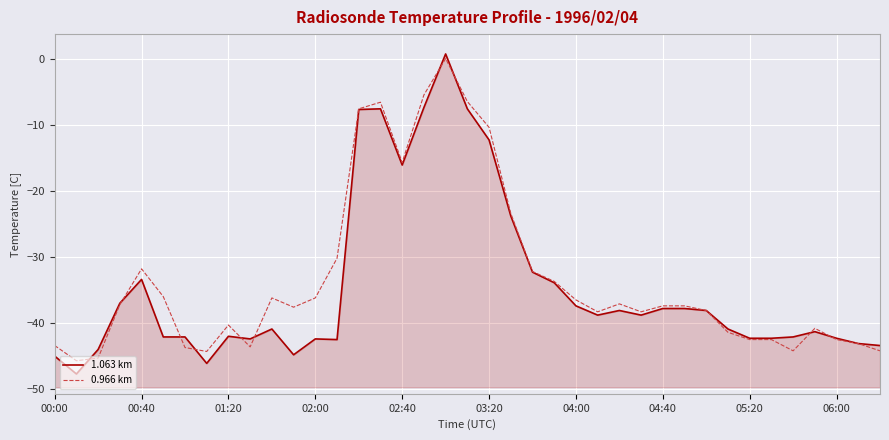

How many values in the 1.063 km series are below -40?

20